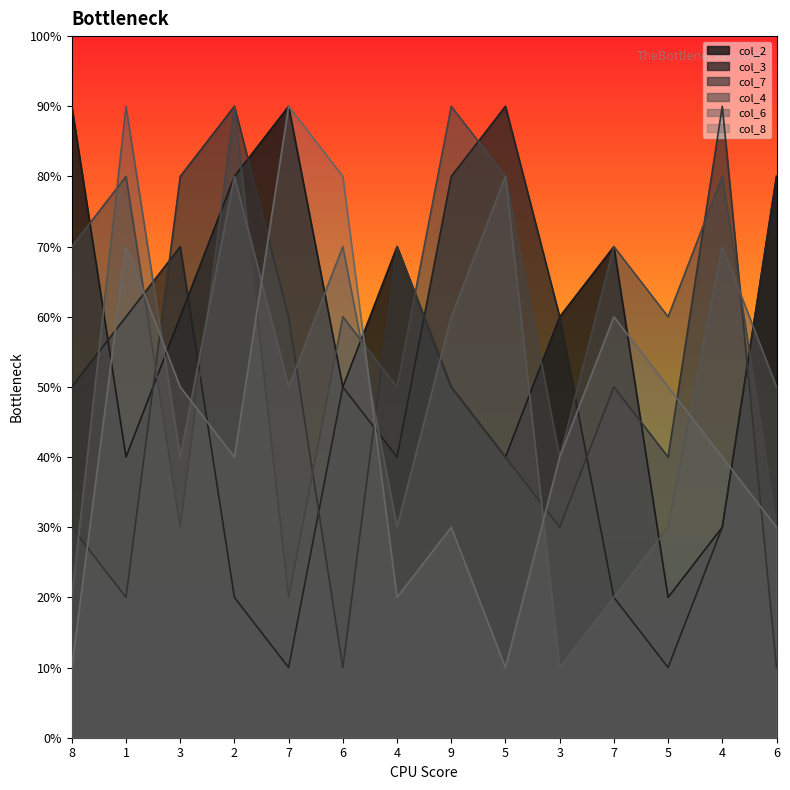

At which category does col_6 reach its first local peak?

1